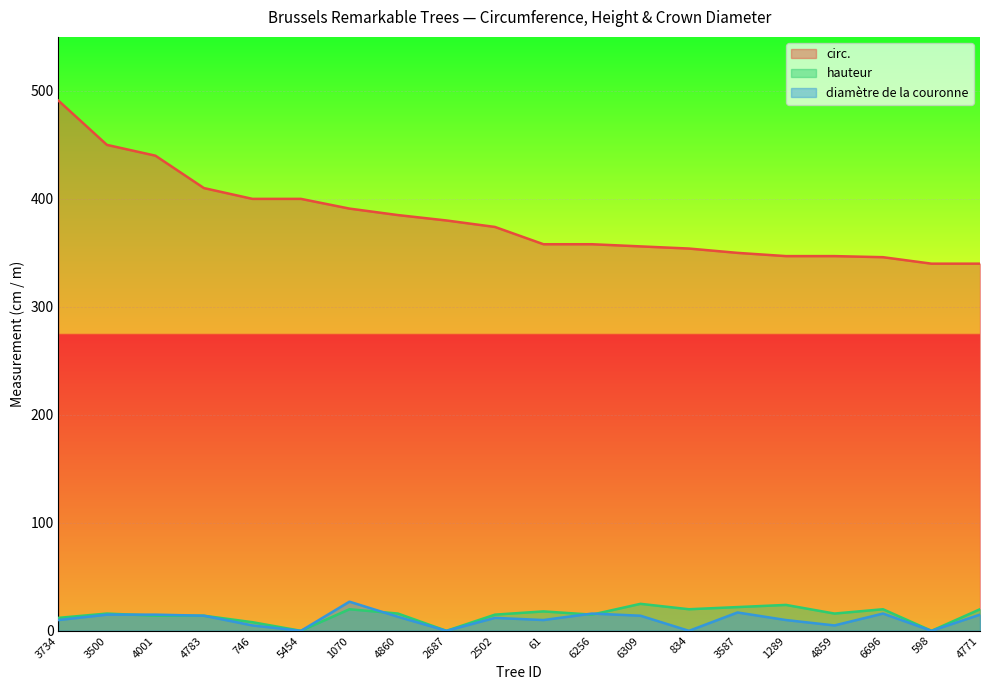

Which series has the largest total across all categories?

circ.